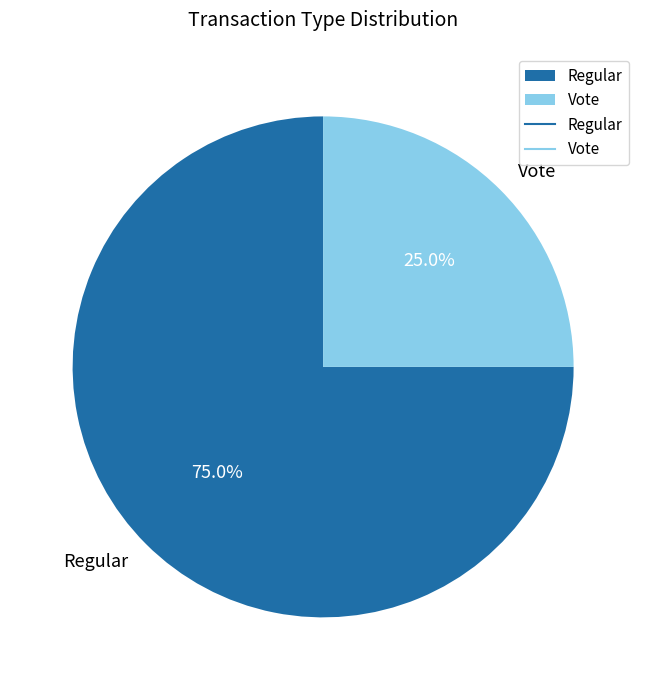

What percentage is NOT represented by Regular?

25.0%